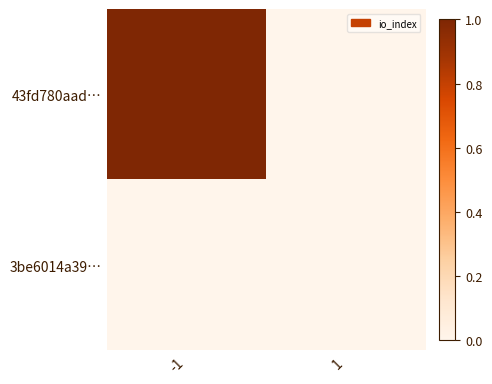

Which category has the highest value across all series?

-1